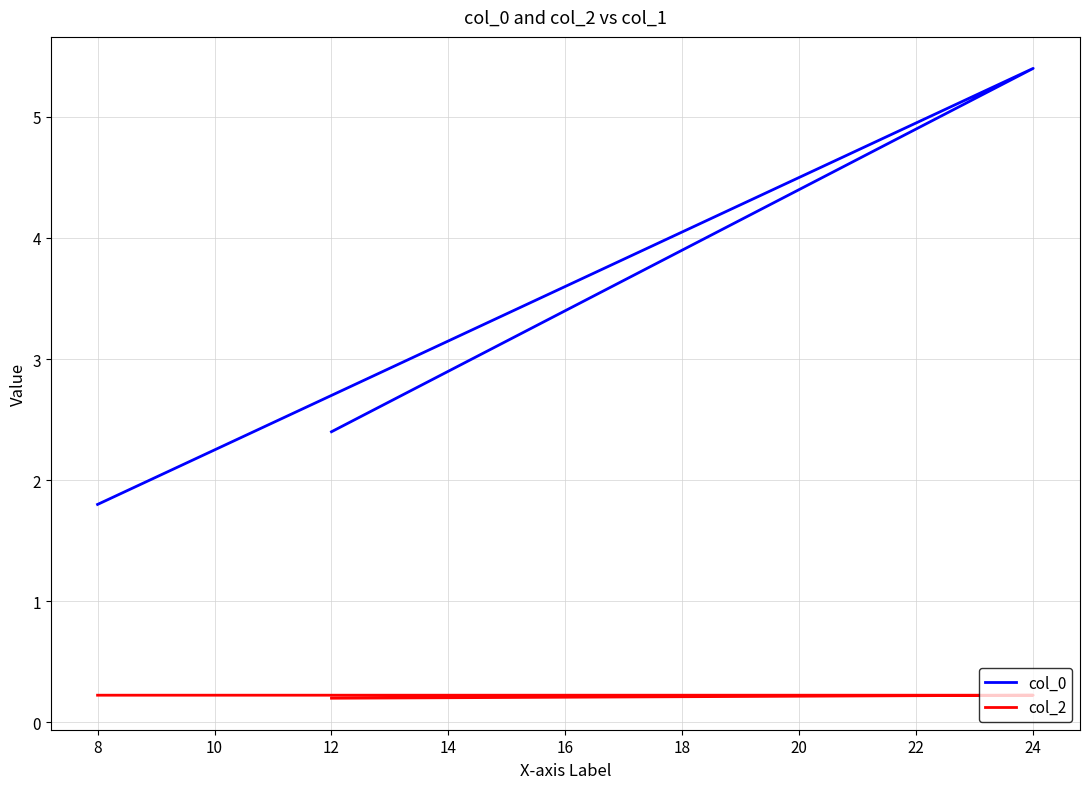

True or false: col_0 and col_2 intersect in this chart.

False